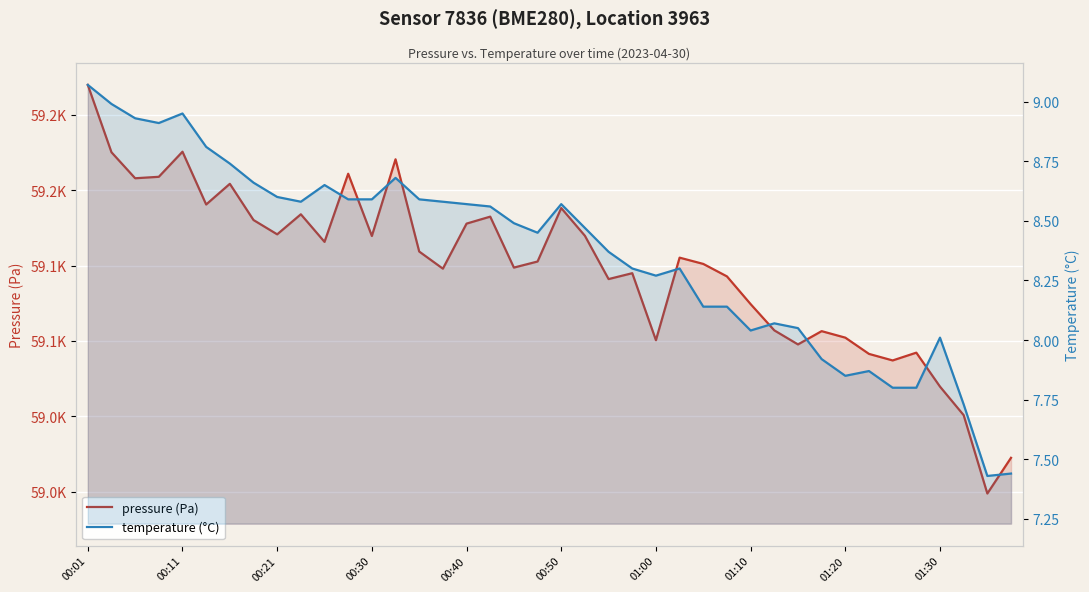

Reading left to right, list all the values displayed in this chart.

pressure (Pa): 59269.9	59225.2	59207.9	59208.9	59225.5	59190.5	59204.2	59180.2	59170.7	59184.0	59165.7	59210.9	59169.6	59220.5	59159.3	59147.9	59177.8	59182.4	59148.6	59152.7	59188.1	59169.7	59141.0	59144.9	59100.4	59155.2	59151.1	59142.8	59124.4	59107.0	59097.6	59106.4	59102.1	59091.3	59087.0	59092.2	59069.6	59050.7	58998.7	59022.4
temperature (°C): 9.1	9.0	8.9	8.9	8.9	8.8	8.7	8.7	8.6	8.6	8.7	8.6	8.6	8.7	8.6	8.6	8.6	8.6	8.5	8.4	8.6	8.5	8.4	8.3	8.3	8.3	8.1	8.1	8.0	8.1	8.1	7.9	7.8	7.9	7.8	7.8	8.0	7.7	7.4	7.4